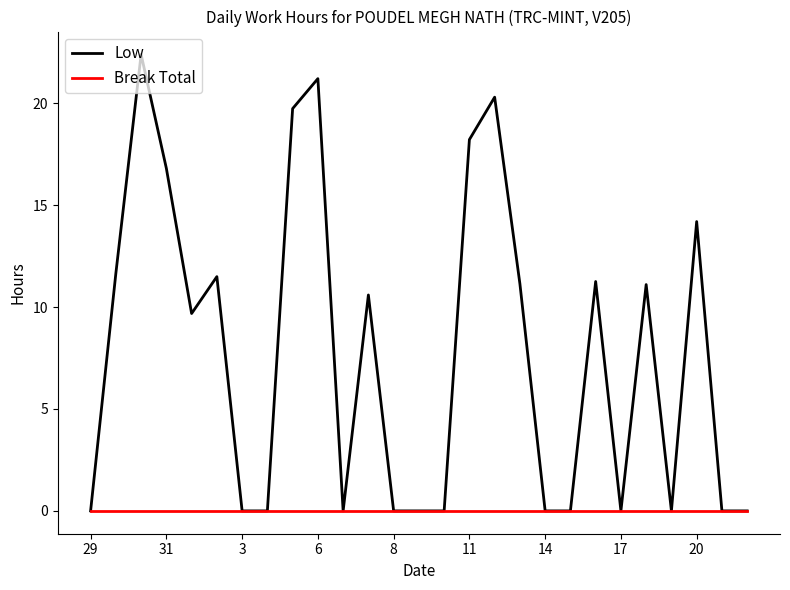

Rank the series by their maximum value, from highest to lowest.

Low, Break Total